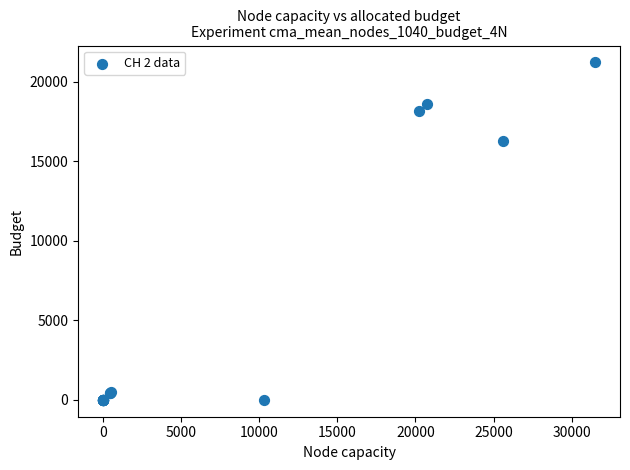

What Y value in the scatter plot is closest to 10604?

16299.4